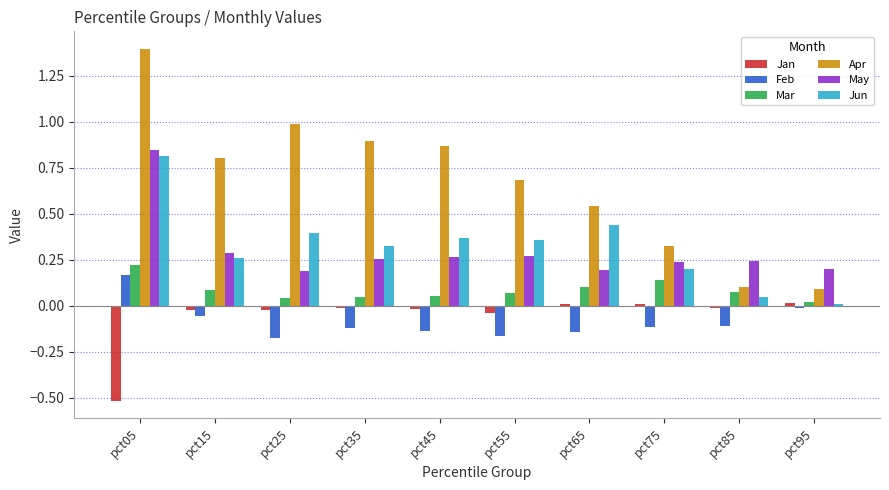

Does the chart contain any negative values?

Yes